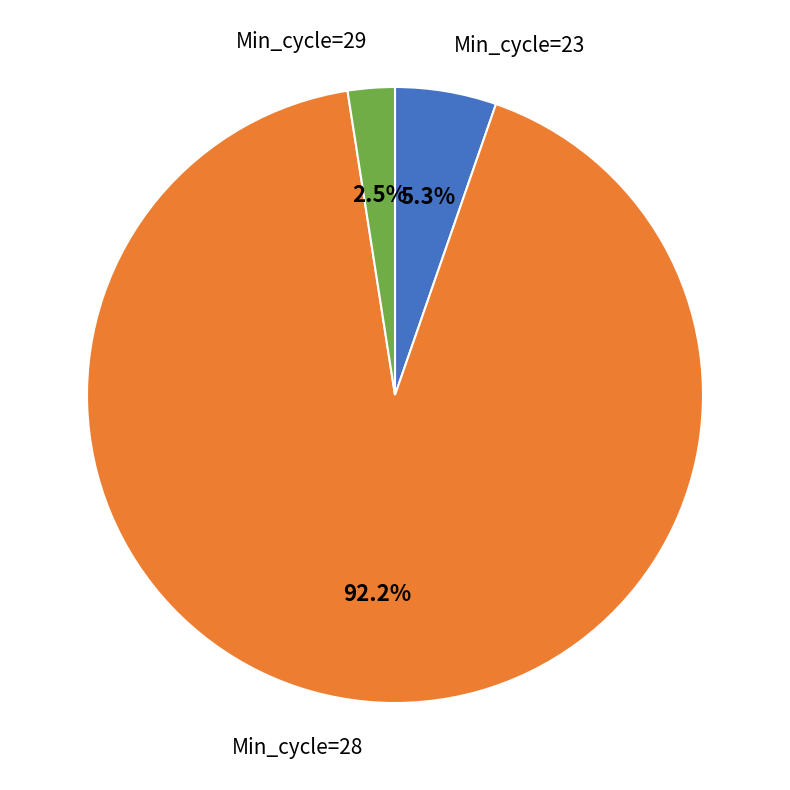

Is there a majority slice in this chart?

Yes